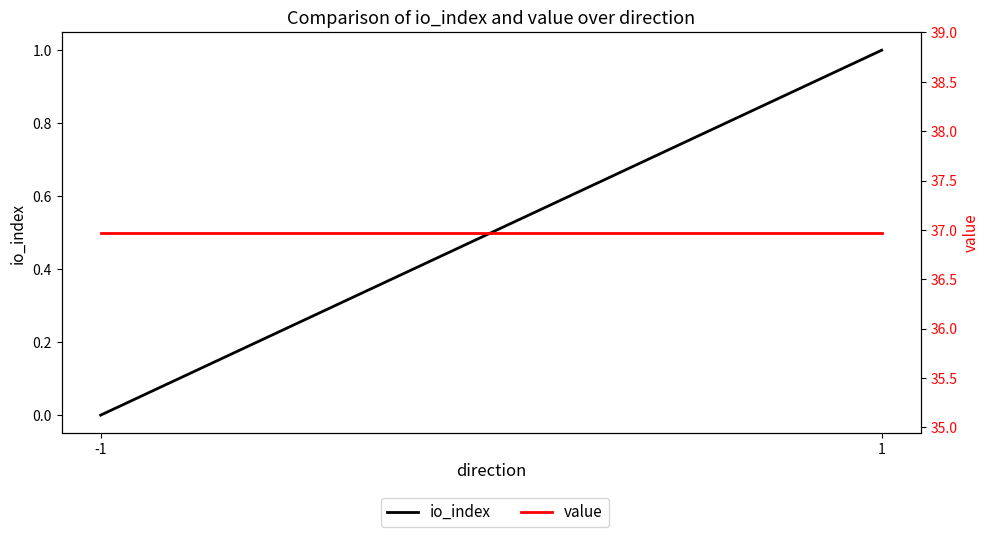

What is the sum of the io_index values at 1 and -1?

1.0